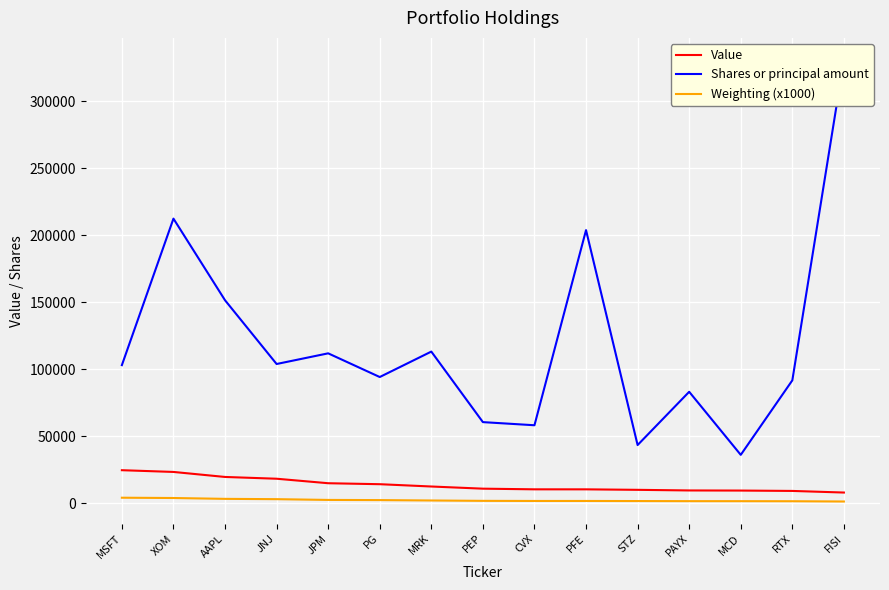

What is the total value across all series at MSFT?

131969